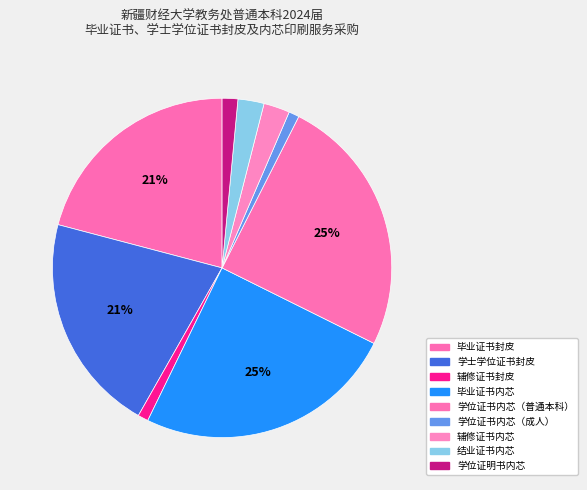

Rank the categories by value from highest to lowest.

毕业证书内芯, 学位证书内芯（普通本科）, 毕业证书封皮, 学士学位证书封皮, 辅修证书内芯, 结业证书内芯, 学位证明书内芯, 辅修证书封皮, 学位证书内芯（成人）